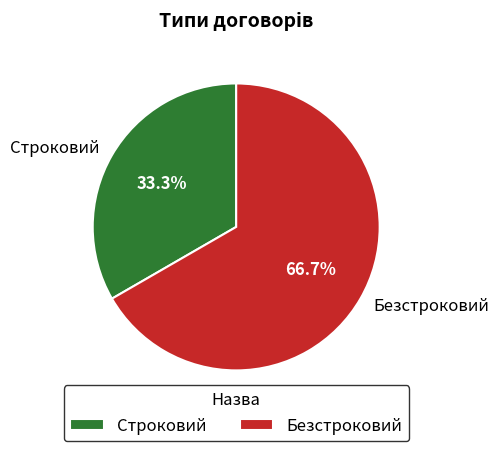

What portion of the pie excludes Строковий?

66.7%